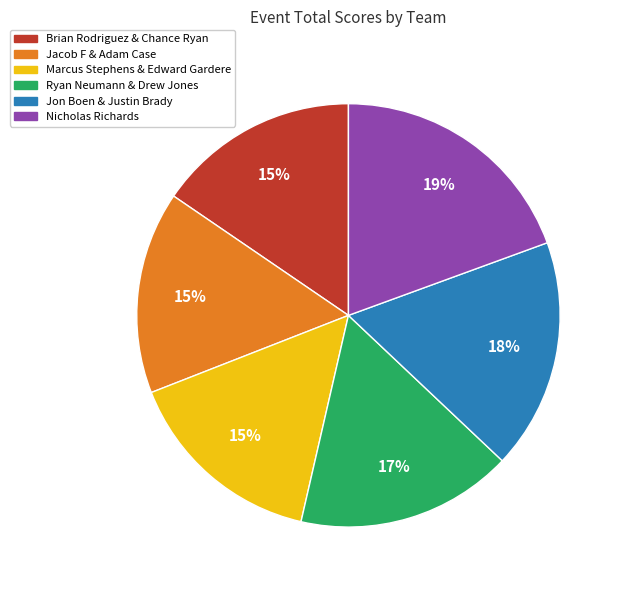

What is the ratio of the value at Jon Boen & Justin Brady to the value at Nicholas Richards?

0.9